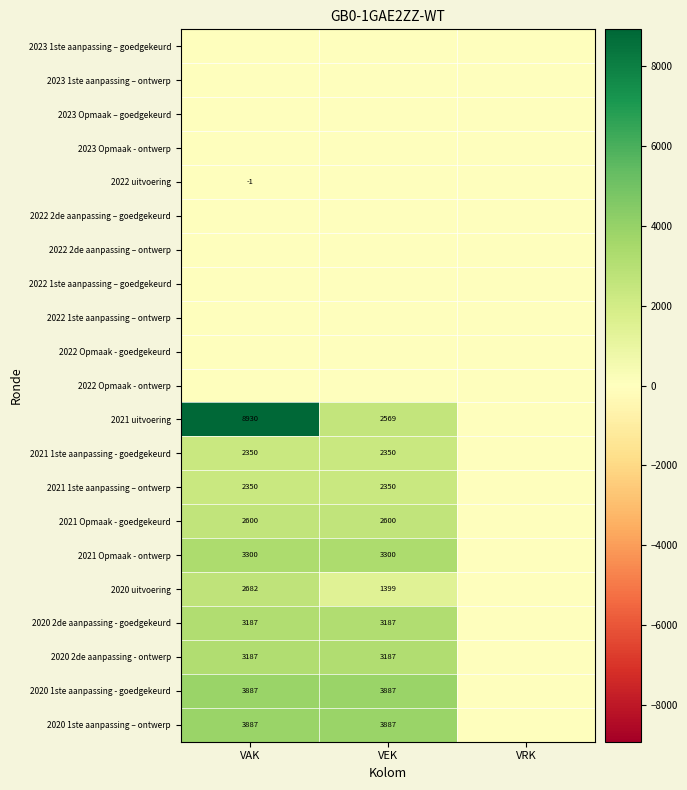

At which category does the chart reach its minimum across all series?

VAK